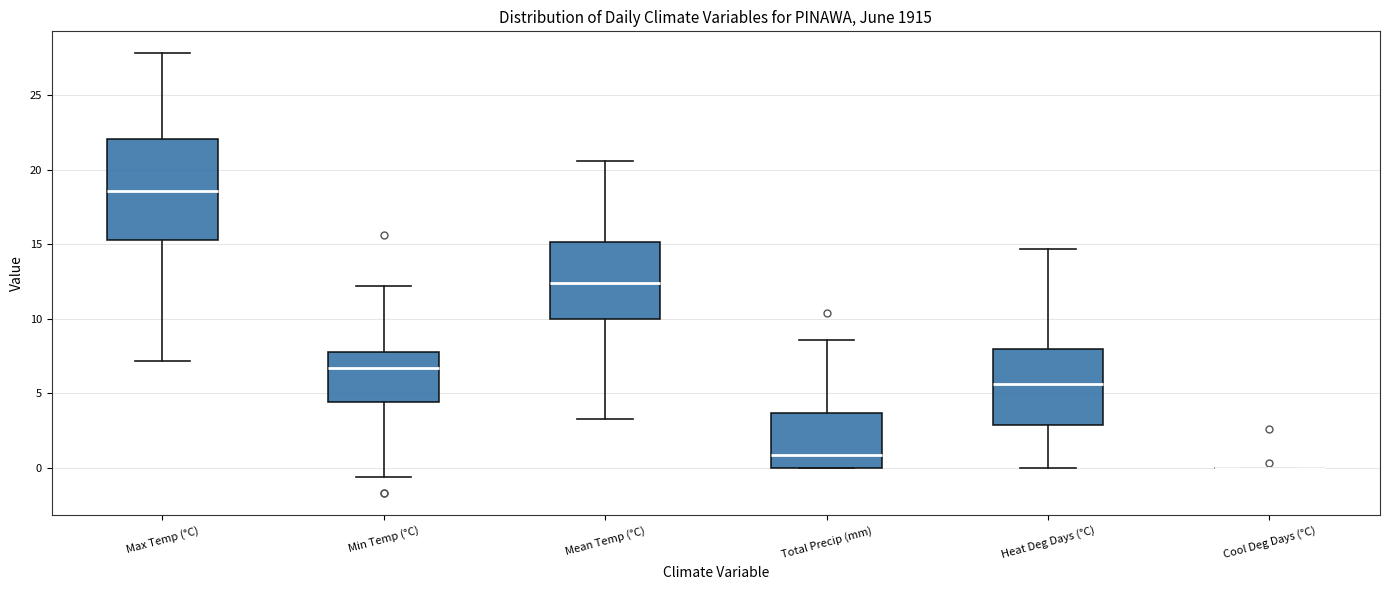

Where is the upper edge of the box for Min Temp (°C) on the y-axis? The values are not printed on the chart, so give them approximately, as read against the axis.

8.0